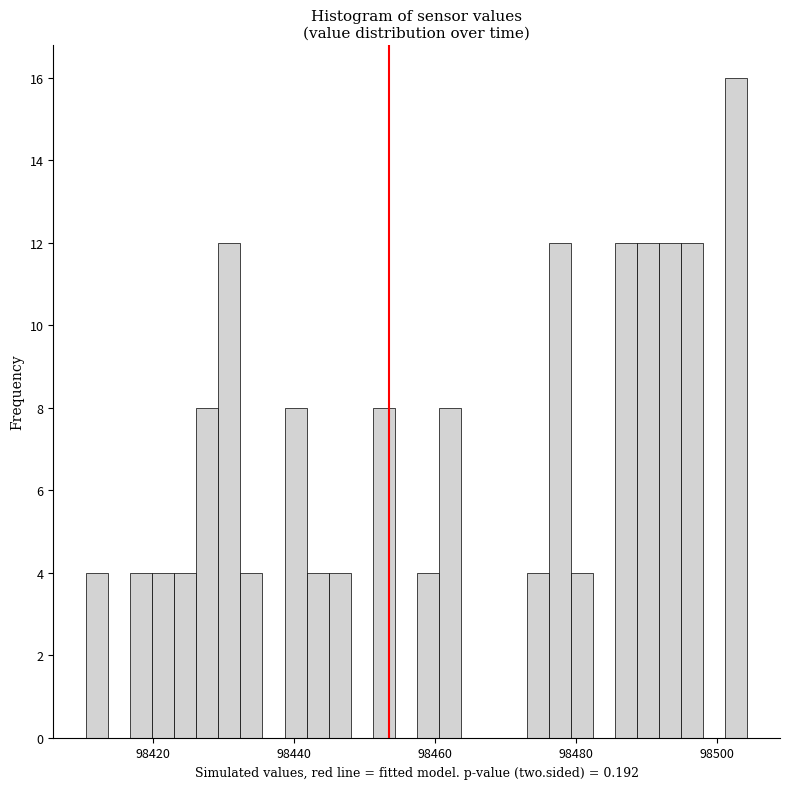

Around what value on the x-axis is the tallest bar? Give the approximate position of its centre, as read against the axis.

98502